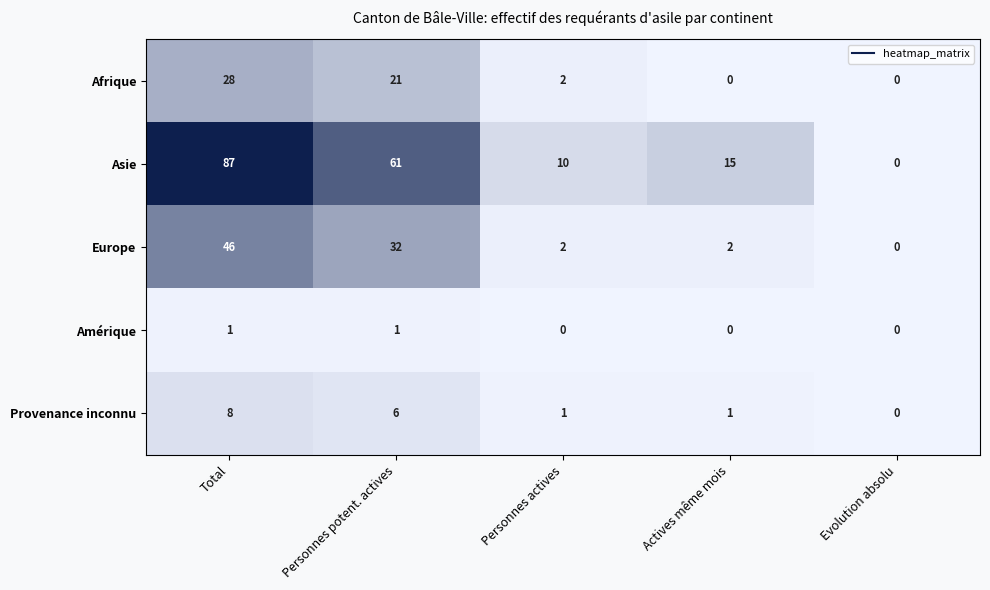

How many data points does each series have?

5